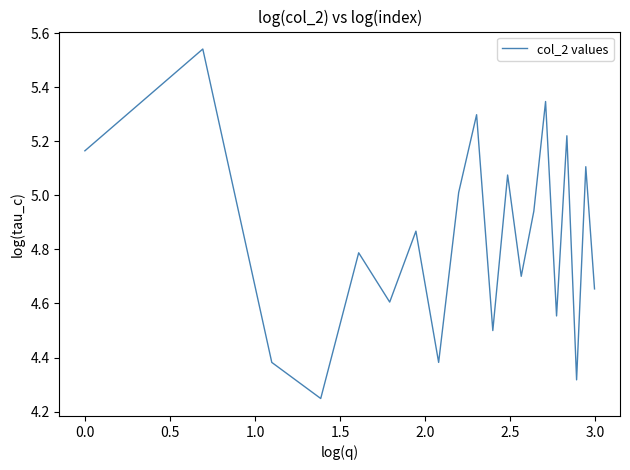

What is the difference between the maximum and minimum values?

1.3